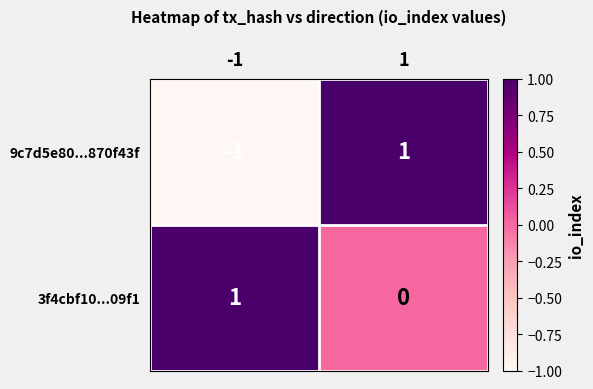

Between -1 and 1, which series saw the biggest shift?

9c7d5e80...870f43f